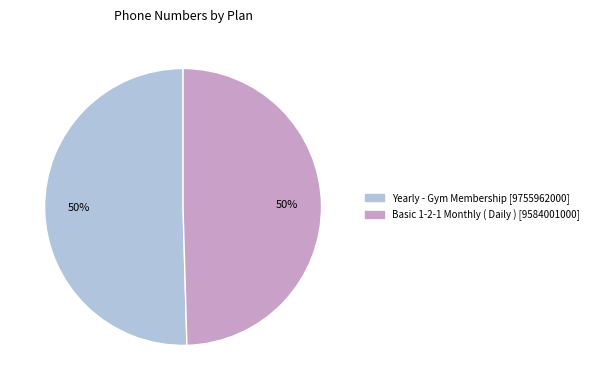

Is the sum of Yearly - Gym Membership and Basic 1-2-1 Monthly ( Daily ) greater than half?

Yes